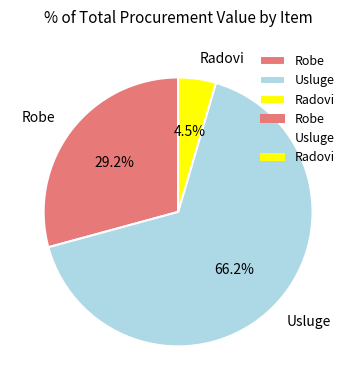

What percentage is NOT represented by Robe?

70.8%